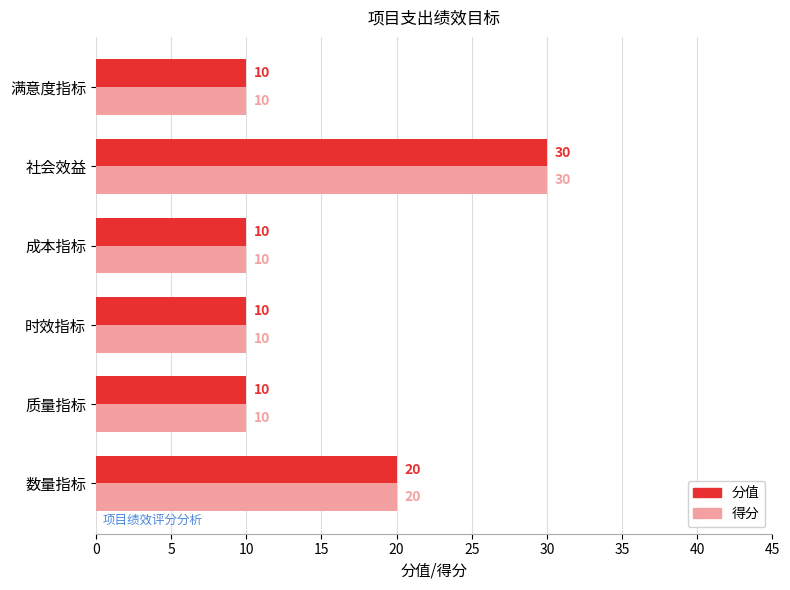

True or false: 分值 has a value of 10 at 满意度指标.

True